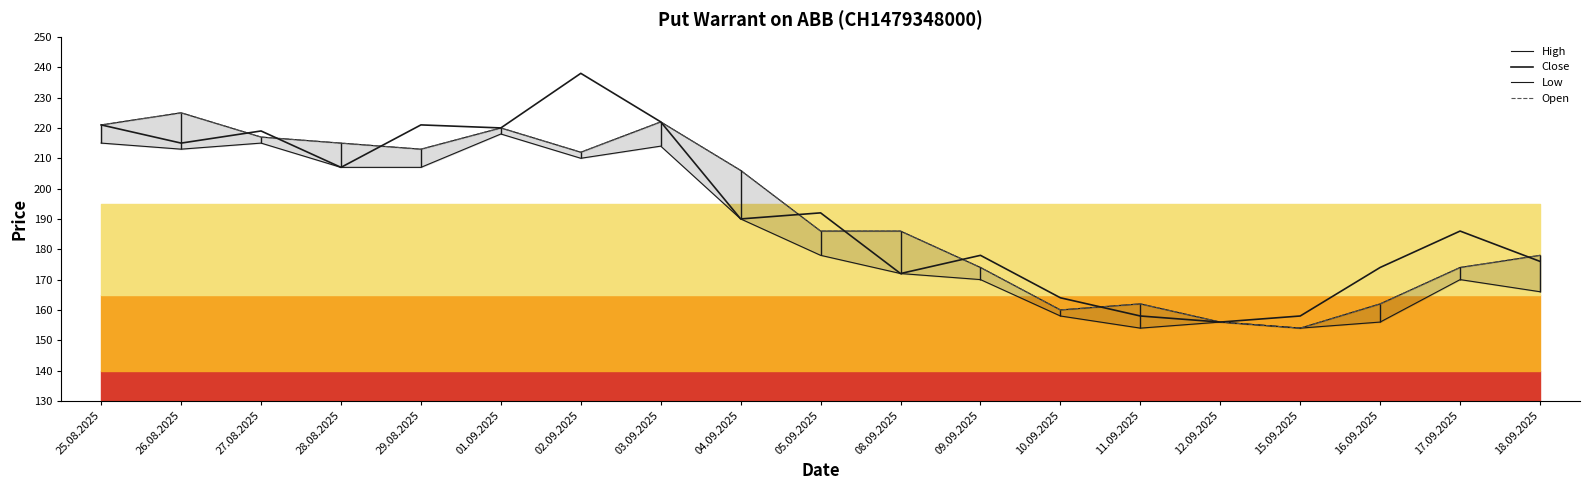

What is the sum of all Low values?

3523